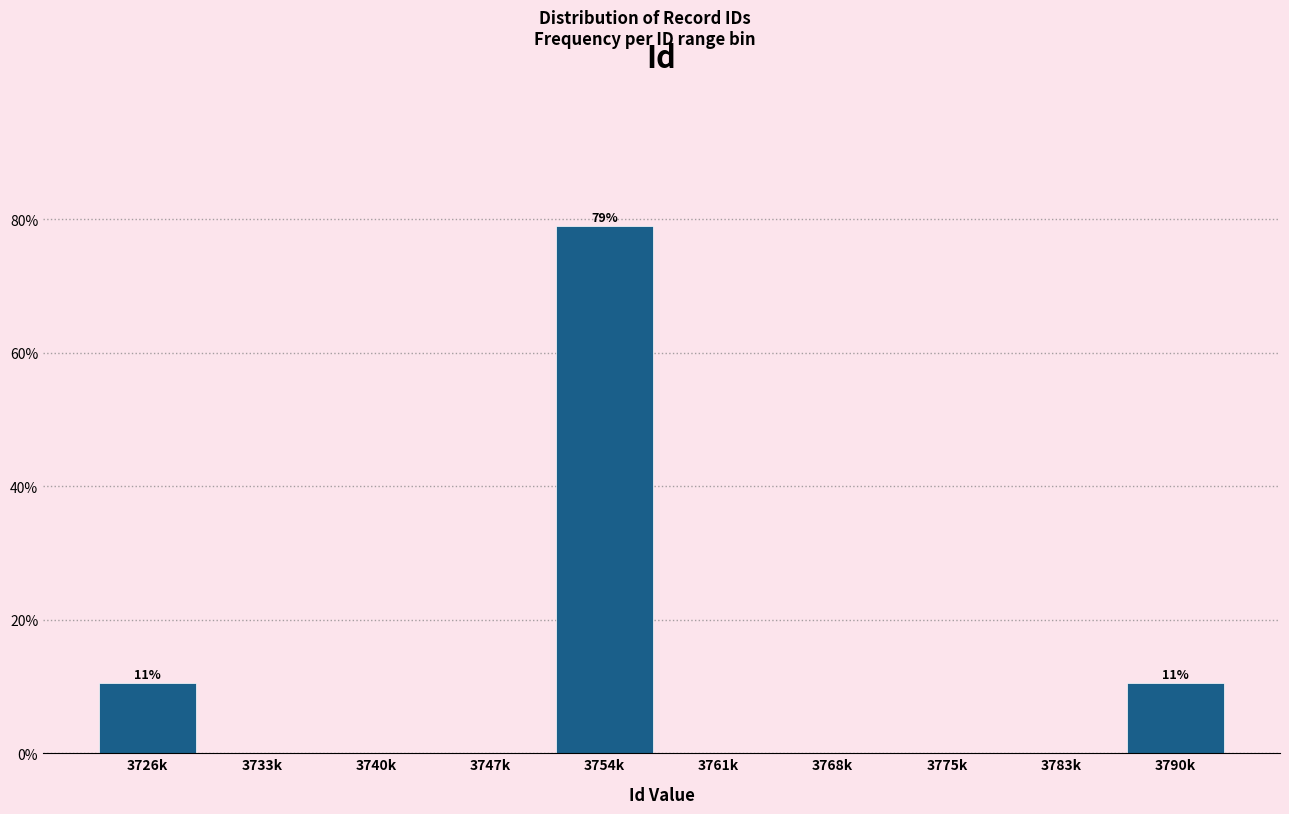

Reading left to right, transcribe all the data shown in this chart.

3726k=10.5	3733k=0.0	3740k=0.0	3747k=0.0	3754k=78.9	3761k=0.0	3768k=0.0	3775k=0.0	3783k=0.0	3790k=10.5